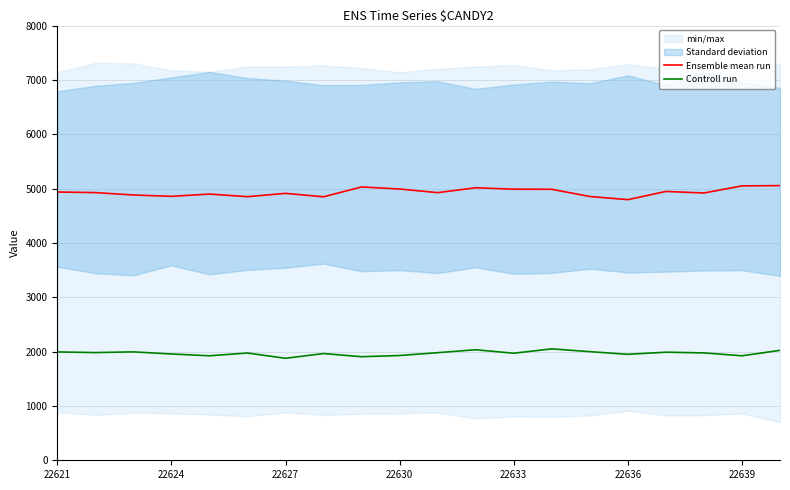

How many interior local peaks does the Ensemble mean run series have?

5